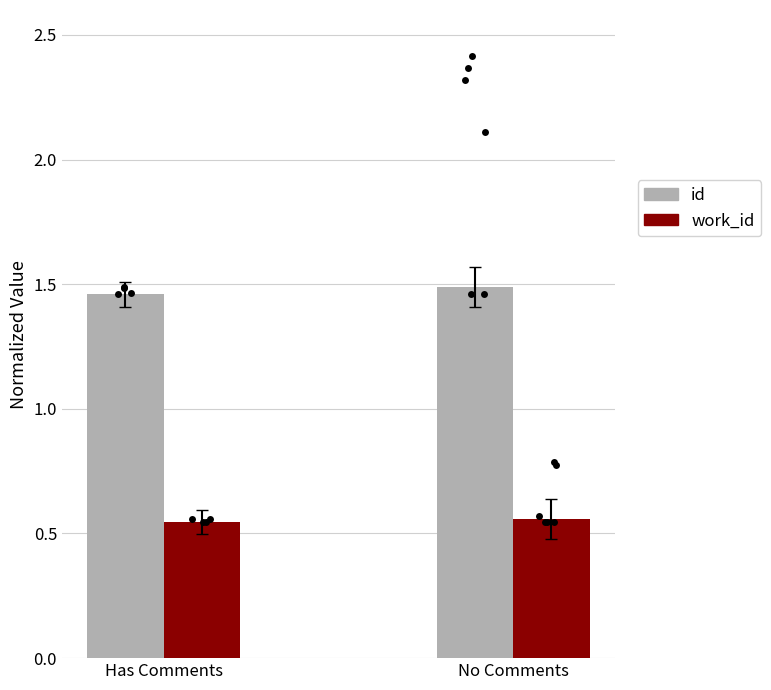

At which category is the sum across all series the highest?

No Comments